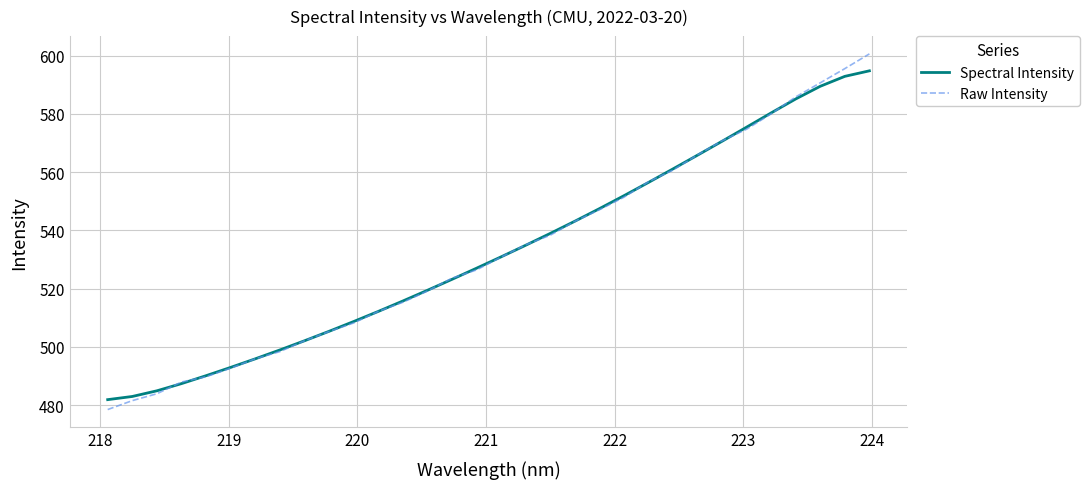

Reading left to right, transcribe all the data shown in this chart.

Spectral Intensity: 481.9	482.9	484.9	487.4	490.1	492.9	495.9	498.9	502.1	505.3	508.7	512.2	515.7	519.4	523.2	527.0	530.9	534.9	539.0	543.1	547.5	551.9	556.5	561.1	565.9	570.6	575.5	580.4	585.2	589.5	592.9	594.8
Raw Intensity: 478.5	481.5	483.9	487.9	489.7	492.7	495.9	498.4	502.1	505.3	508.2	512.2	515.3	519.2	523.6	526.4	530.8	535.0	538.3	543.1	547.1	551.4	556.7	560.7	566.0	570.8	574.8	580.1	585.9	590.7	595.6	600.6